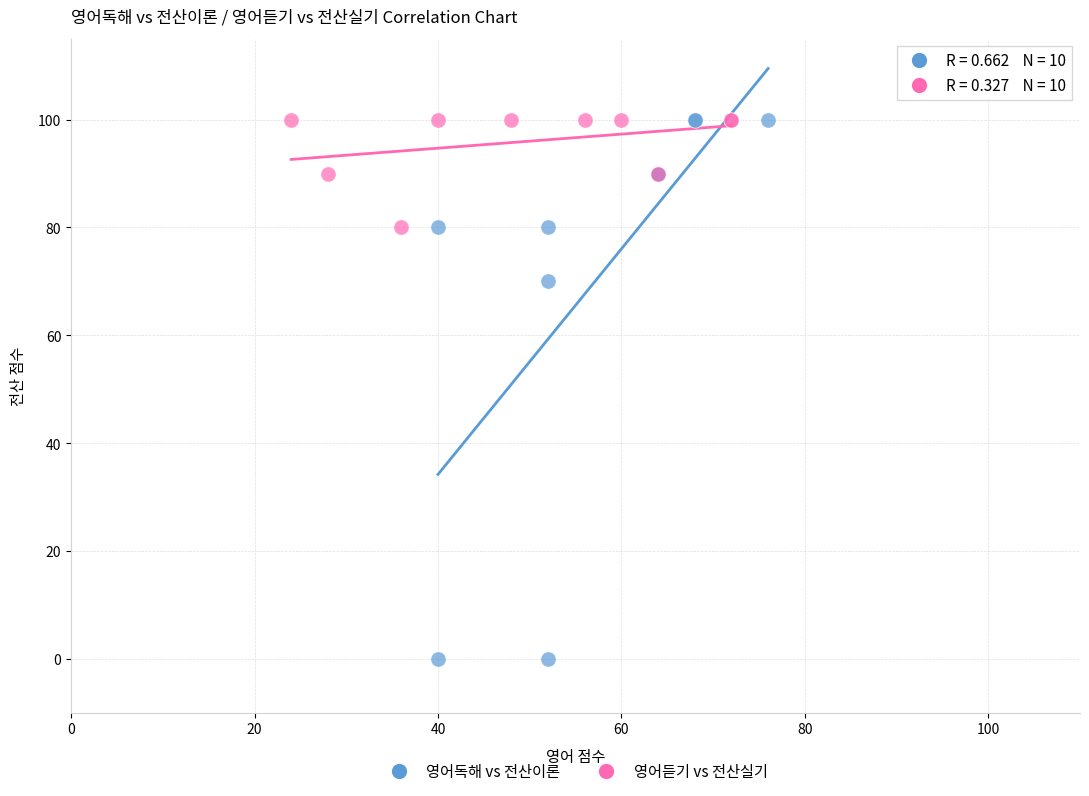

Which series contains the lowest Y value?

영어독해 vs 전산이론